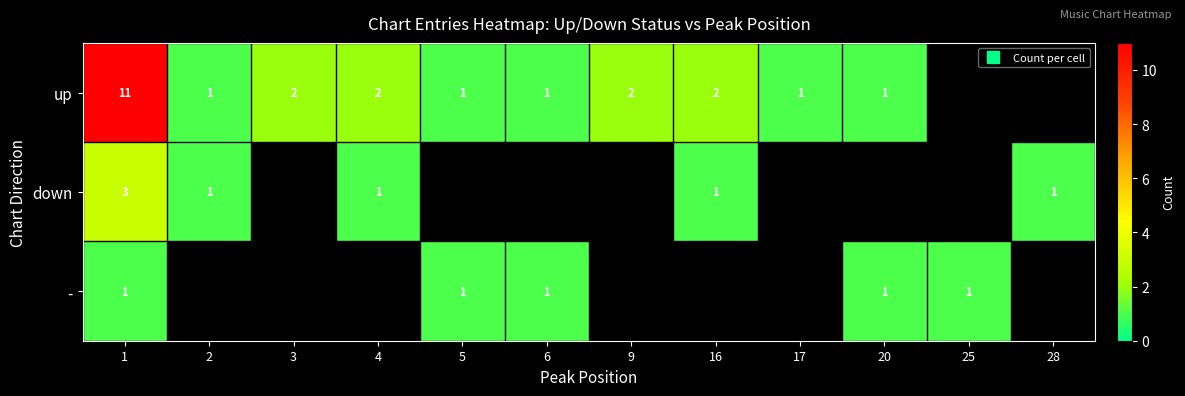

Count the number of data series in this chart.

3